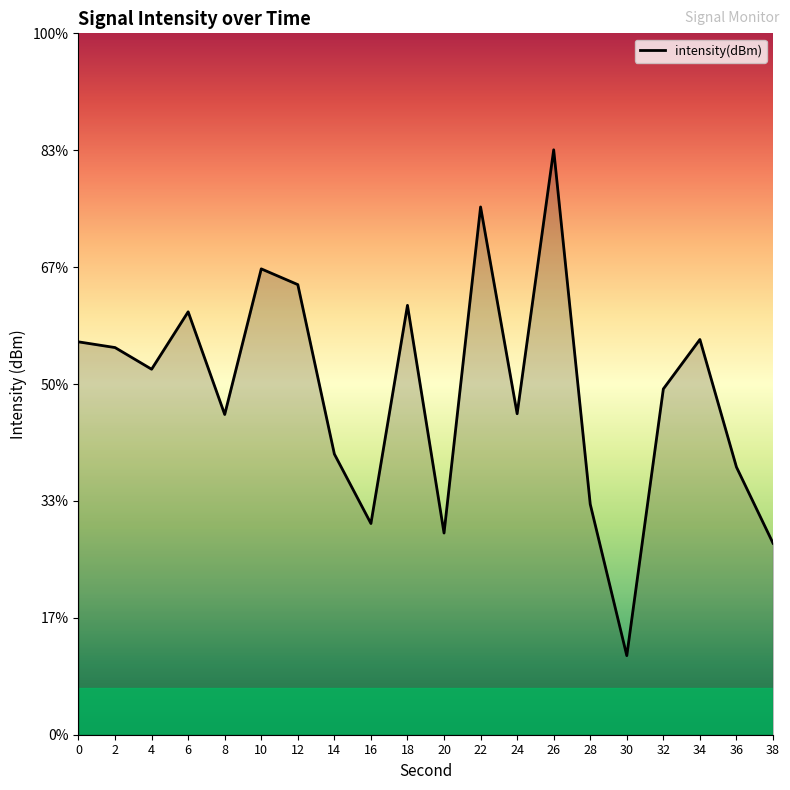

Which has a higher value, 10 or 26?

26